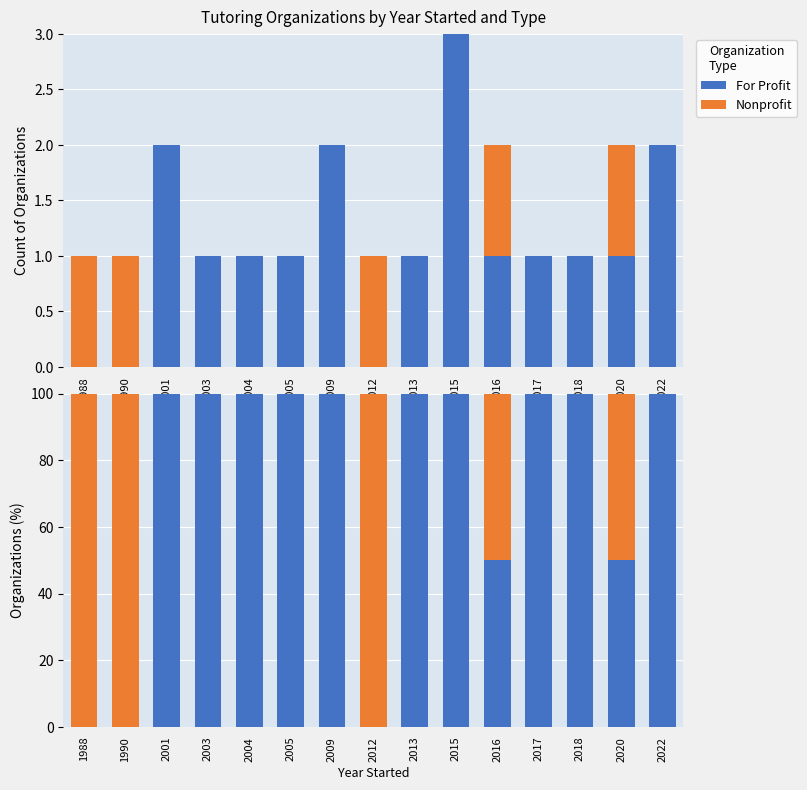

What are all the series names shown in the legend?

For Profit, Nonprofit